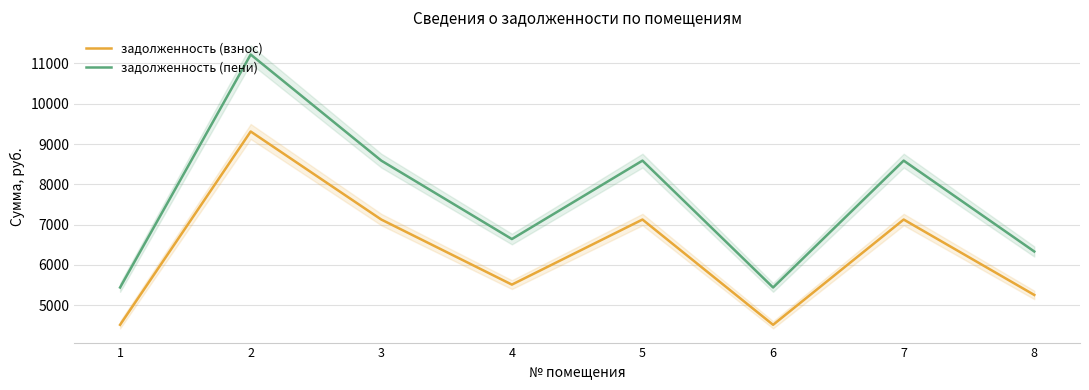

List the series in order of their peak value, lowest first.

задолженность (взнос), задолженность (пени)